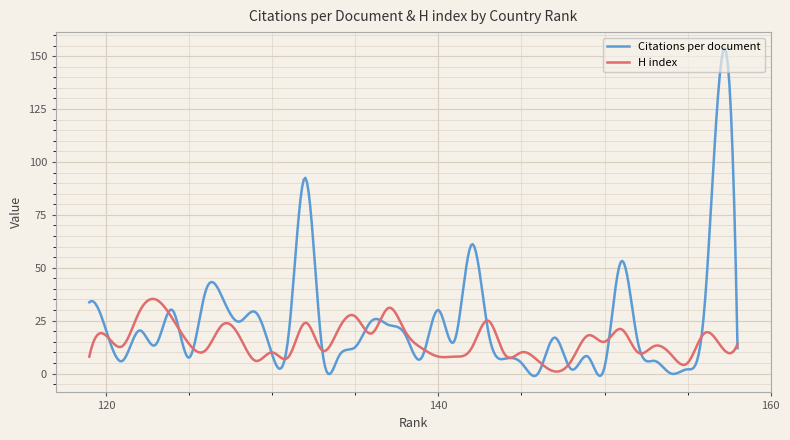

Does the chart have visible grid lines?

Yes